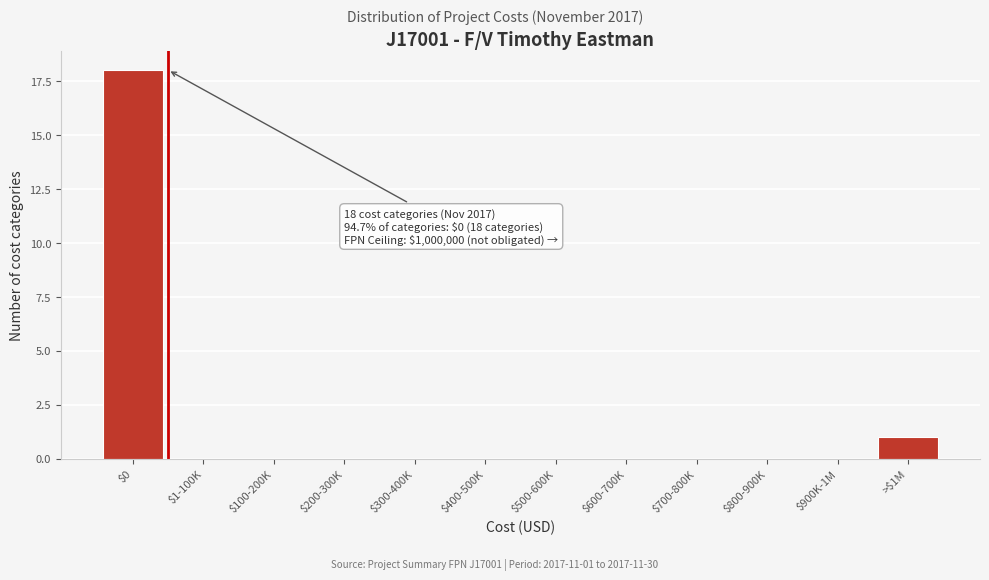

What is the sum of all values?

19